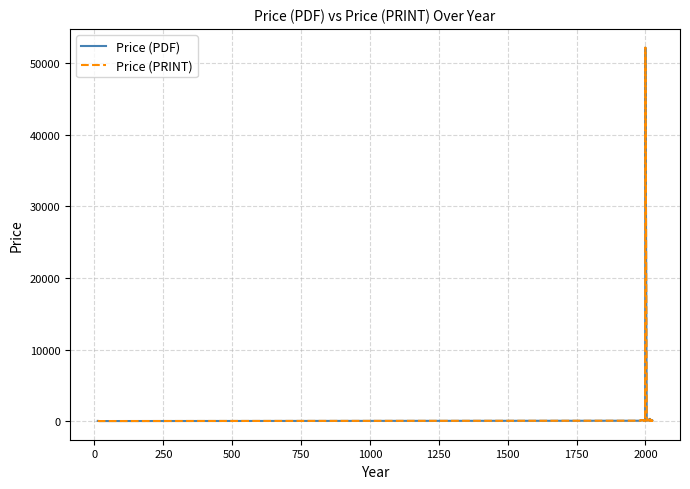

Reading left to right, extract all data points from this chart.

Price (PDF): 36.0	20.0	65.0	155.0	134.0	134.0	61.0	76.8	102.4	68.0	85.0	134.0	158.0	158.0	158.0	61.0	61.0	52200.0	61.0	61.0	220.0	61.0	135.3	258.0	221.0	330.0	98.0	222.0	158.0	69.0	61.0	61.0	69.0	134.0	43.0	61.0	69.0	61.0	61.0	69.0
Price (PRINT): 36.0	20.0	65.0	155.0	134.0	134.0	61.0	76.8	102.4	68.0	85.0	134.0	158.0	158.0	158.0	61.0	61.0	52200.0	61.0	61.0	220.0	61.0	135.3	258.0	221.0	330.0	98.0	222.0	158.0	69.0	61.0	61.0	69.0	134.0	43.0	61.0	69.0	61.0	61.0	69.0